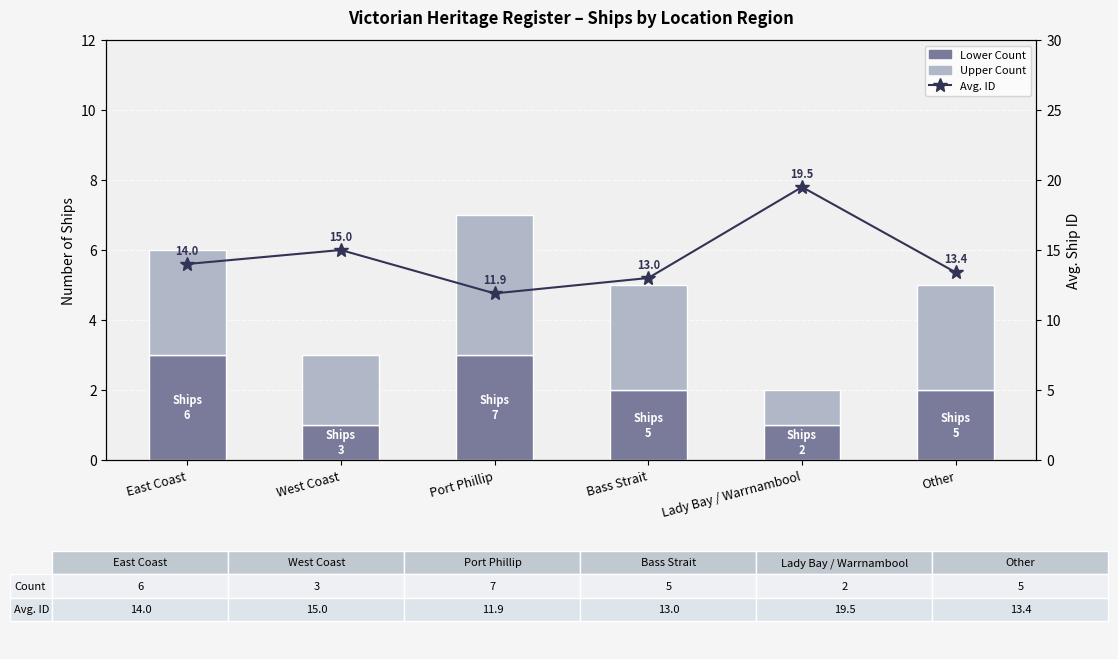

The value of Avg. ID at West Coast is 15.0. True or false?

True